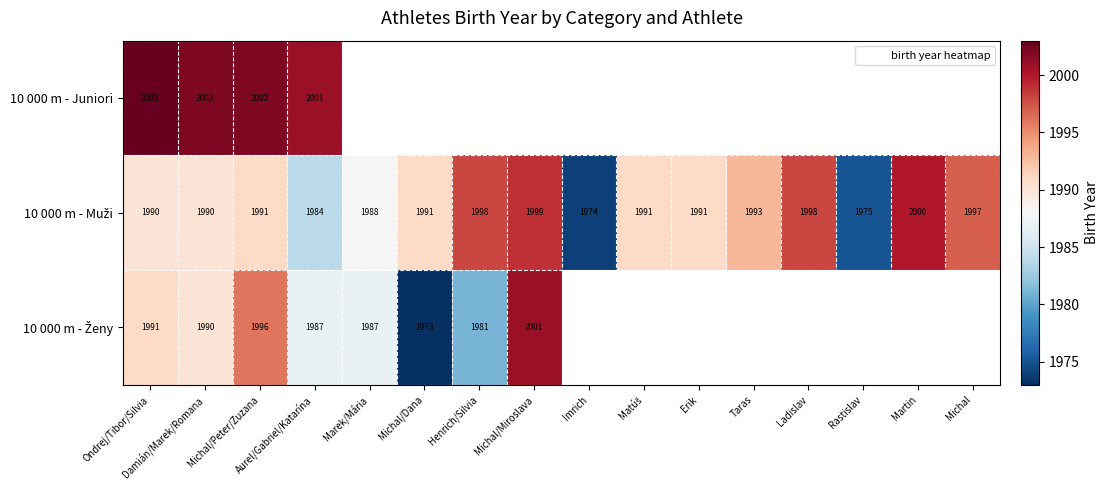

Is it true that 10 000 m - Juniori equals 2001 at Aurel/Gabriel/Katarína?

True